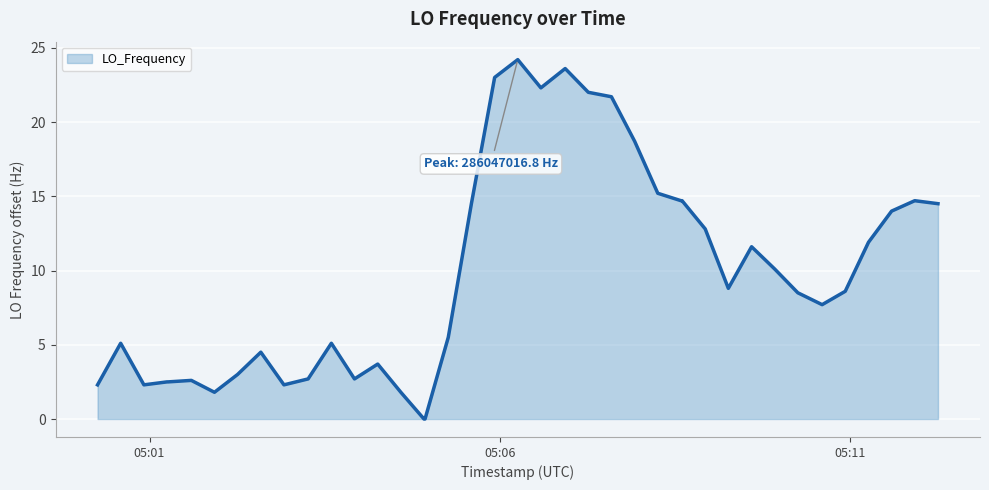

What is the maximum value shown in the chart?

24.2